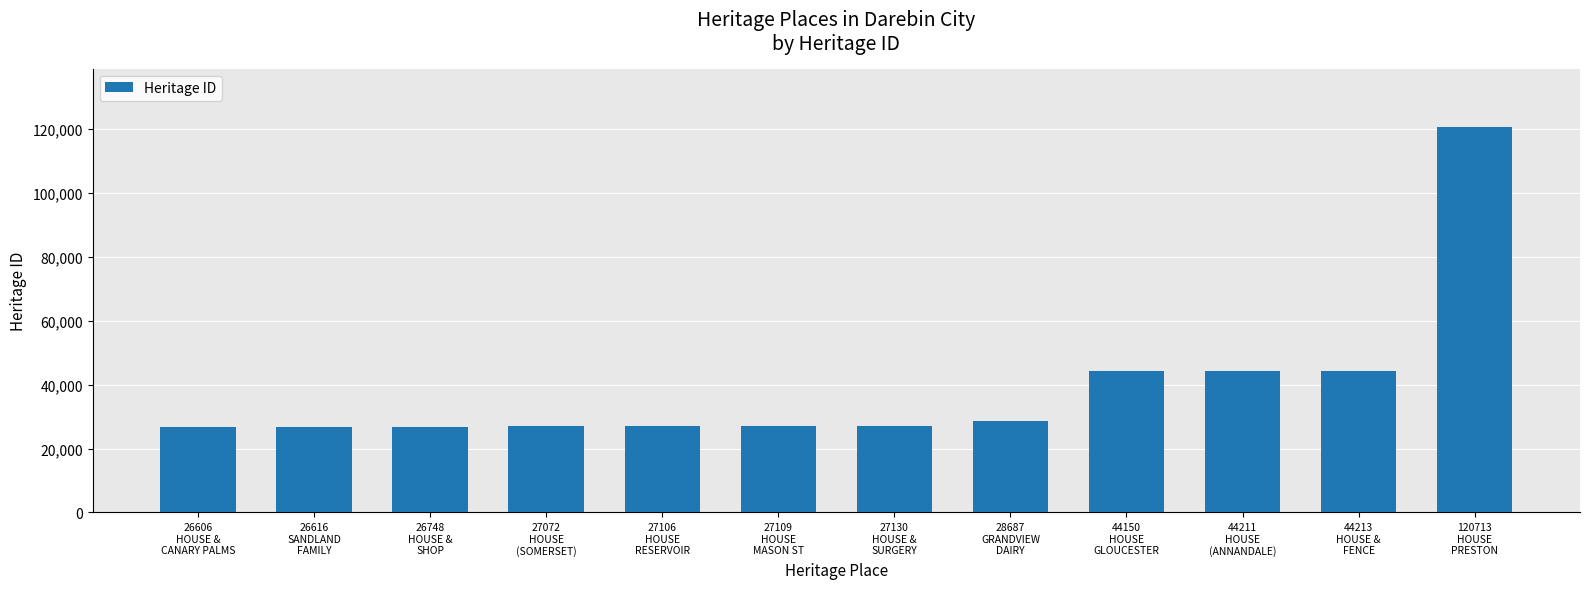

True or false: the data shows 26047 at 44213
HOUSE &
FENCE.

False